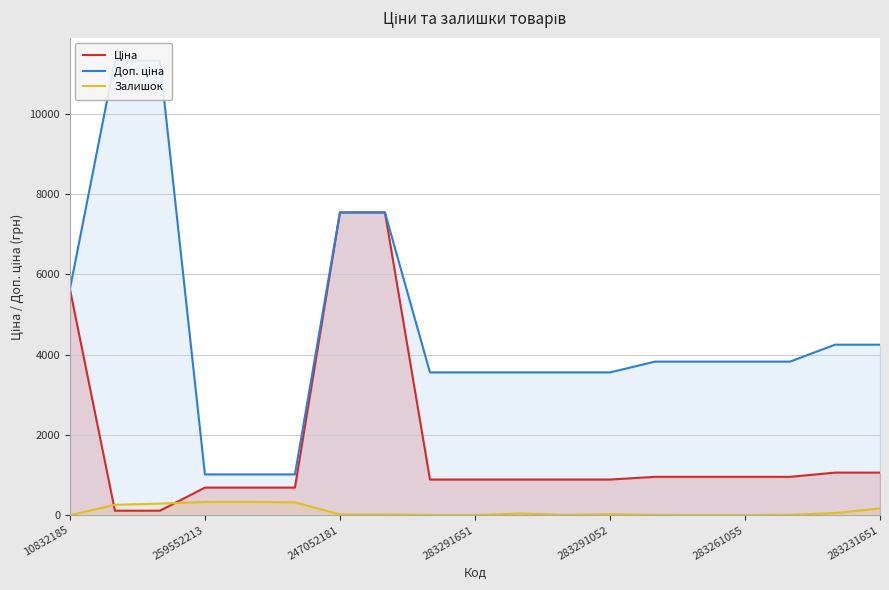

True or false: Доп. ціна and Ціна intersect in this chart.

False